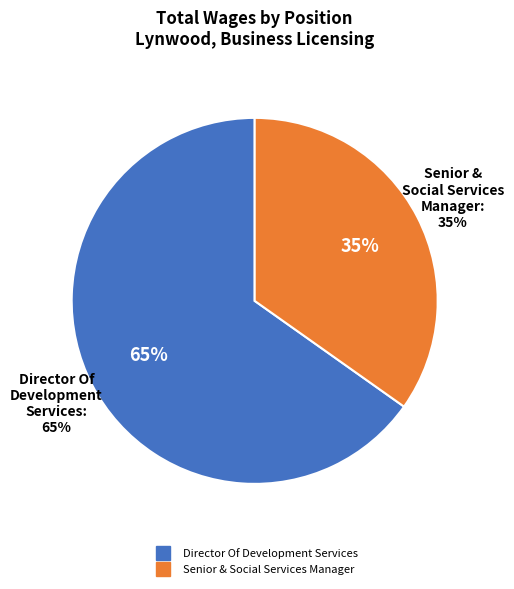

What is the ratio of the value at Senior & Social Services Manager to the value at Director Of Development Services?

0.5